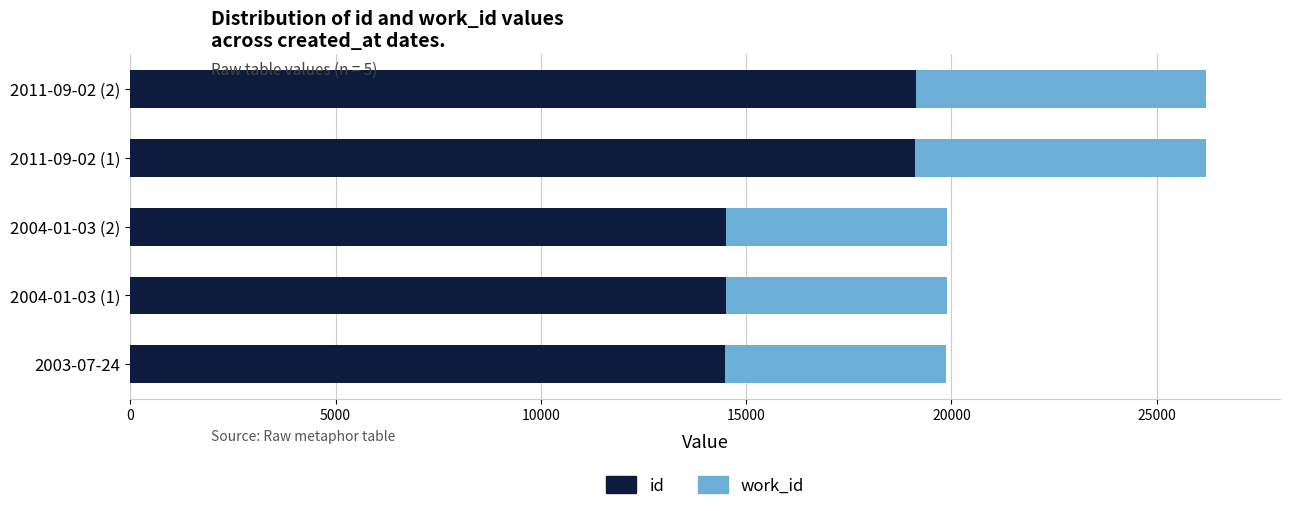

What is the lowest value of the id series?

14482